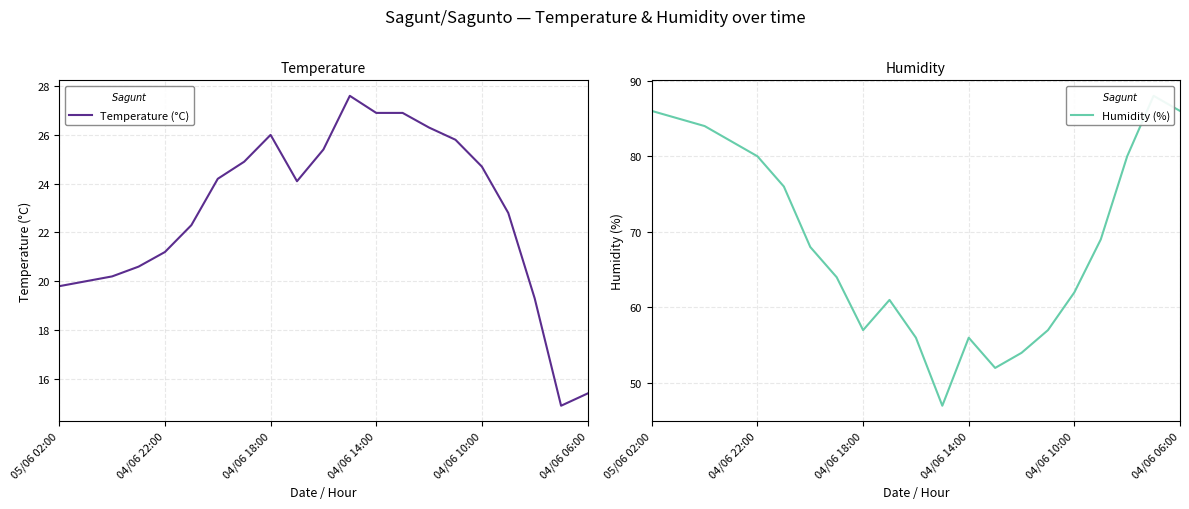

What is the difference between the maximum and second lowest values in the Humidity (%) series?

36.0